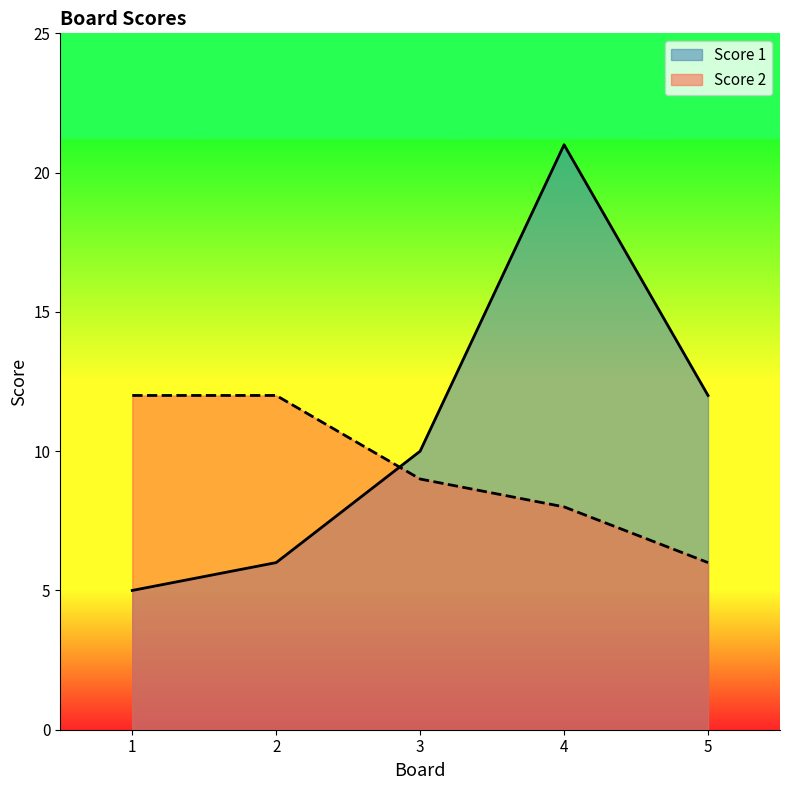

What is the difference between the Score 1 values at 2 and 4?

15